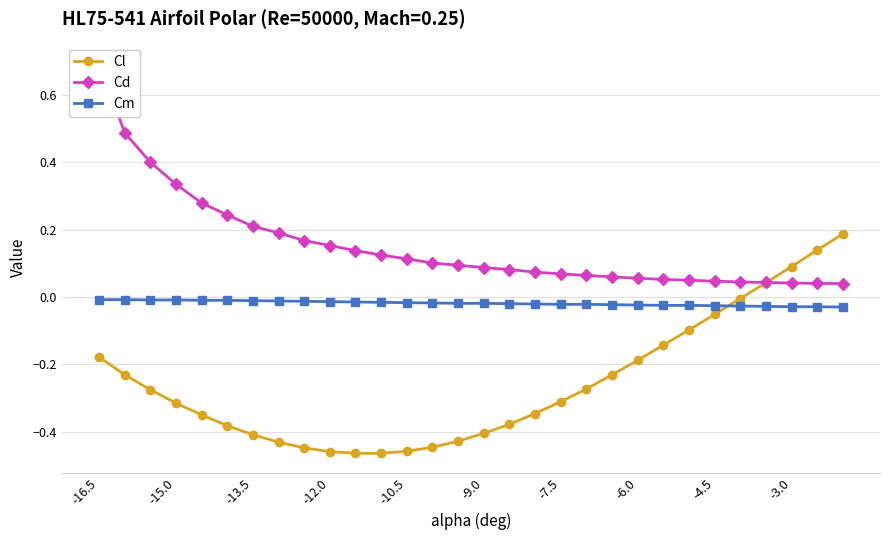

True or false: Cl and Cm intersect in this chart.

True